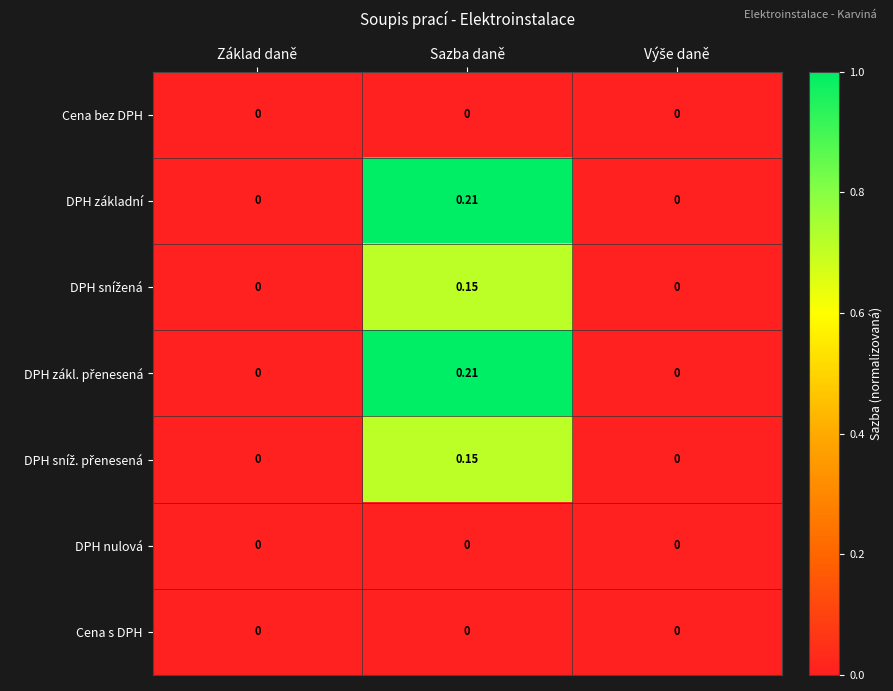

Which category has the highest value across all series?

Sazba daně